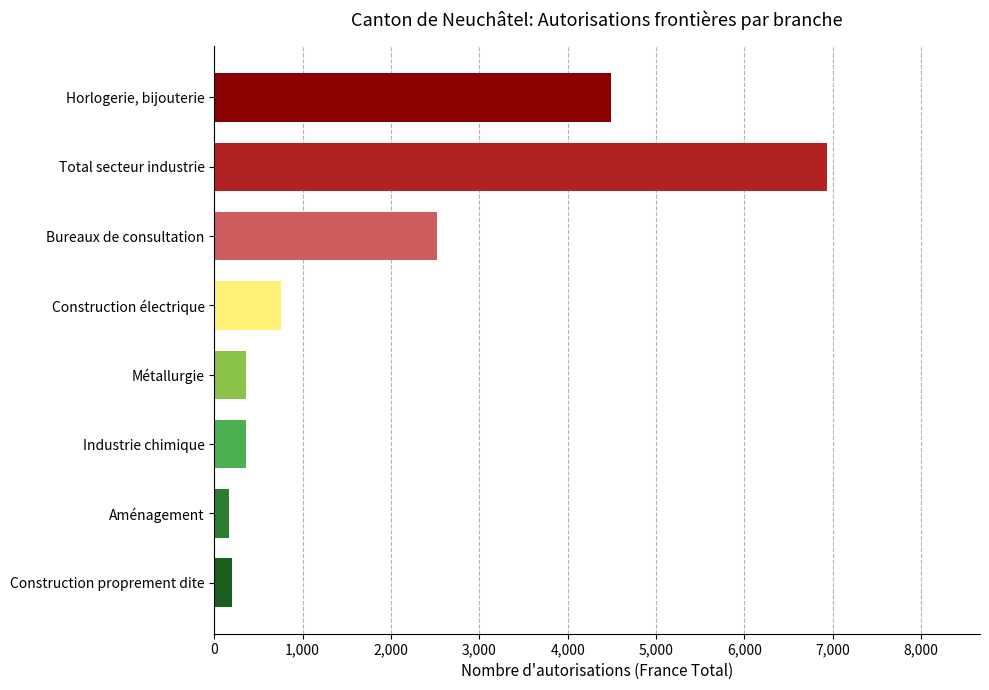

How many bars are there in total?

8